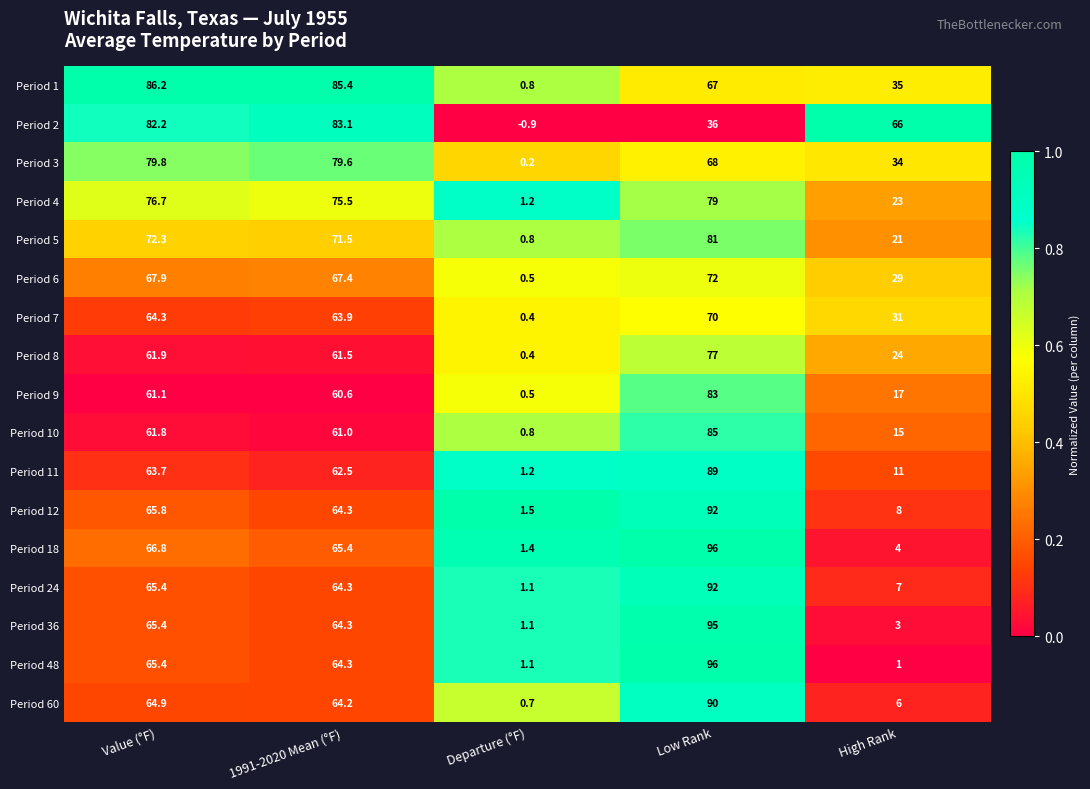

Which series has the largest total across all categories?

Period 1